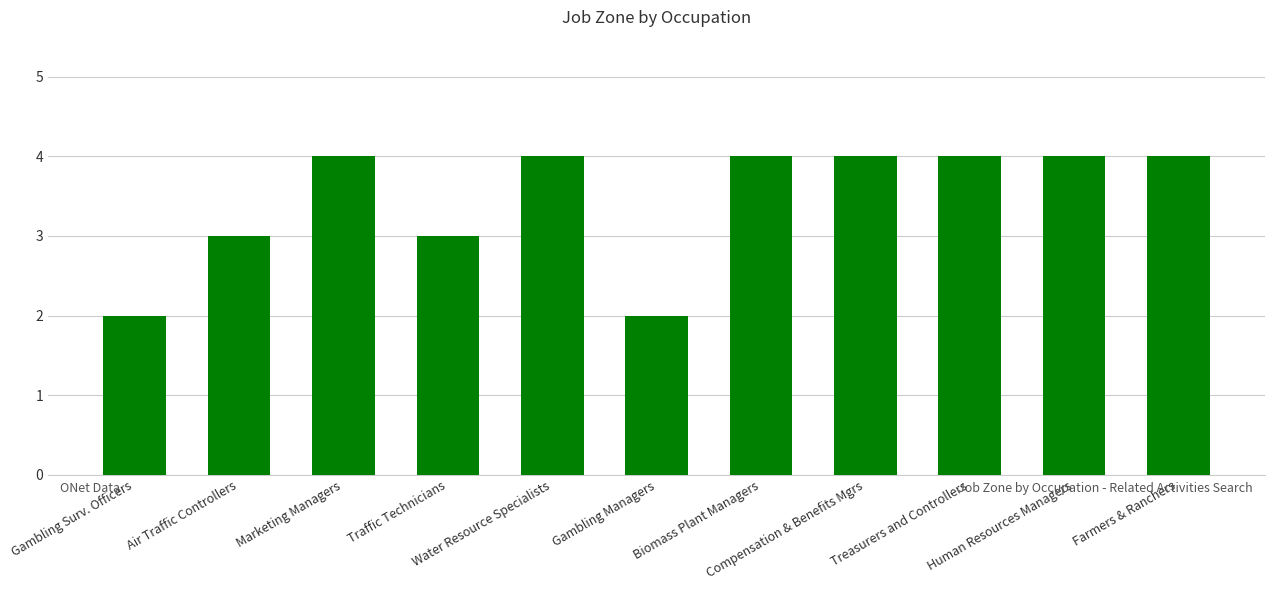

What is the ratio of the value at Human Resources Managers to the value at Gambling Managers?

2.0